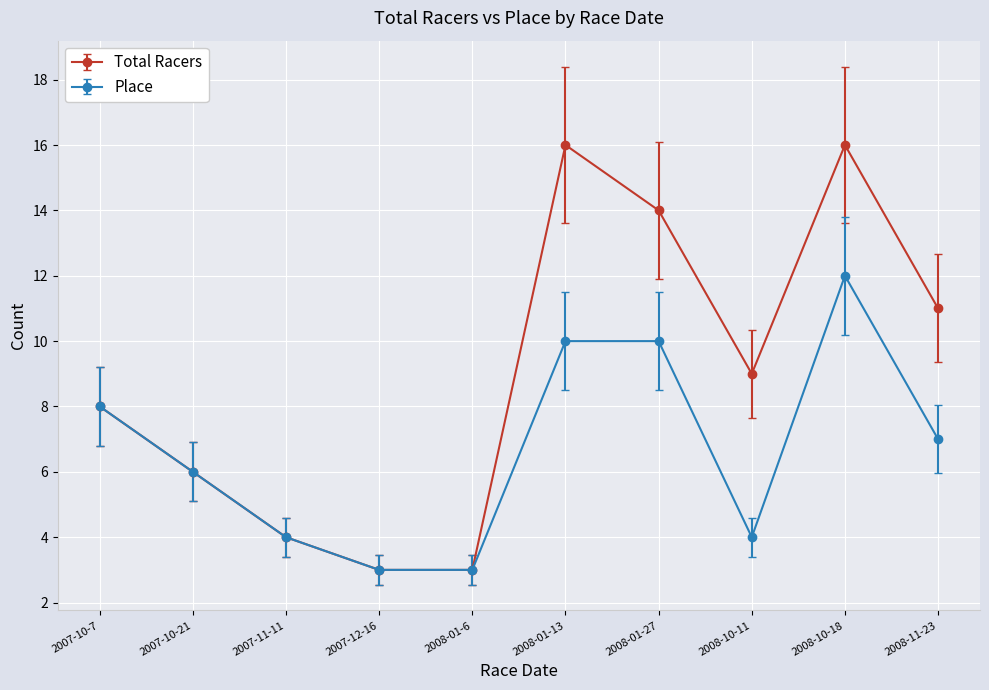

Which series has the widest spread of values?

Total Racers